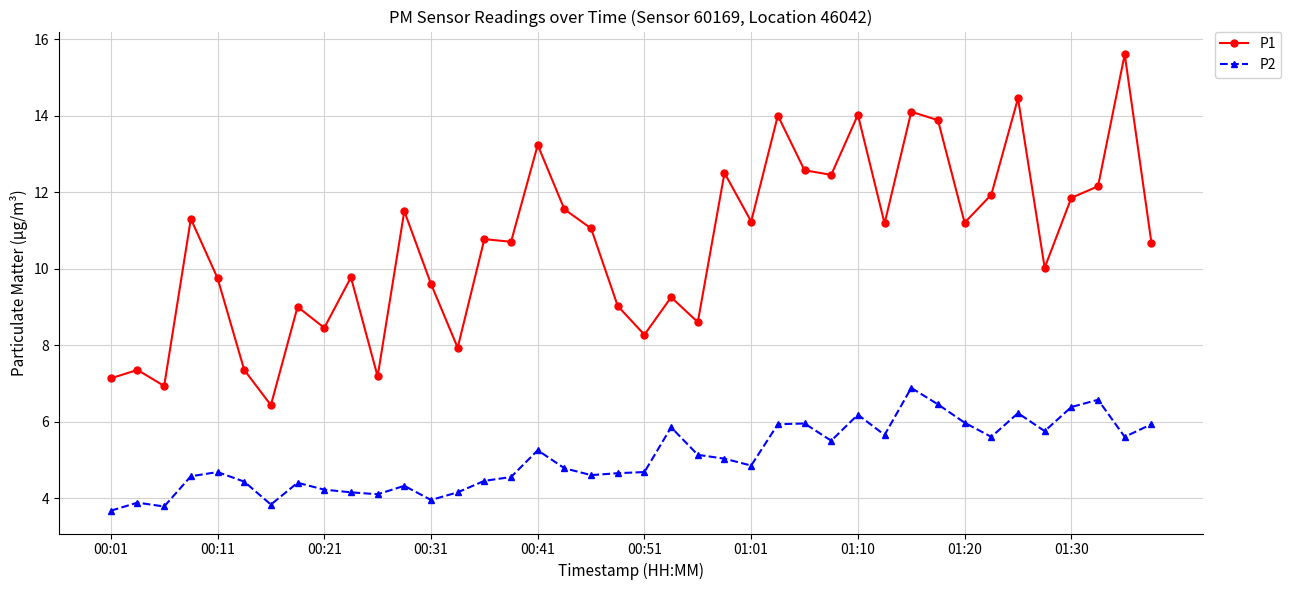

Which series has the largest range (max minus min)?

P1